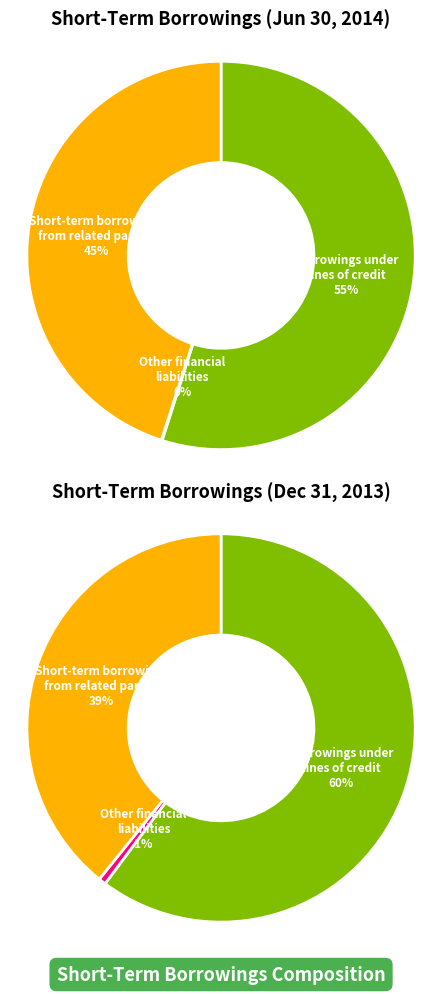

Does any single category account for the majority?

Yes